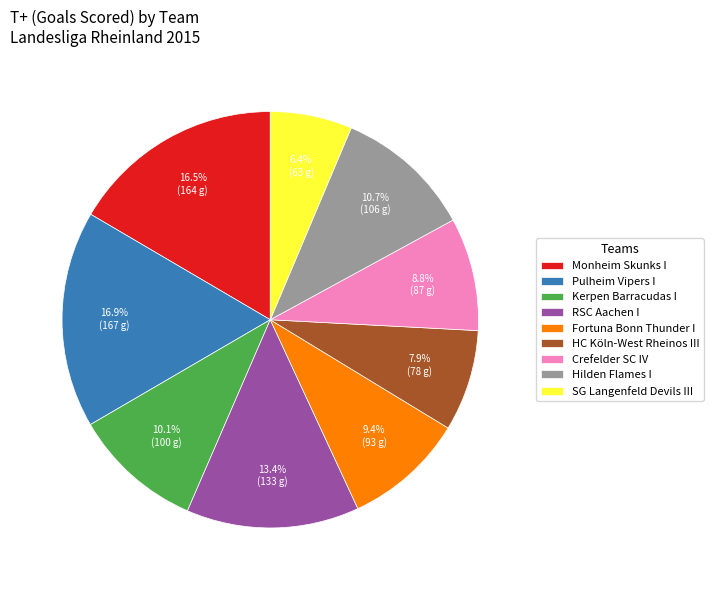

Is it true that HC Köln-West Rheinos III is 15% of the pie?

False